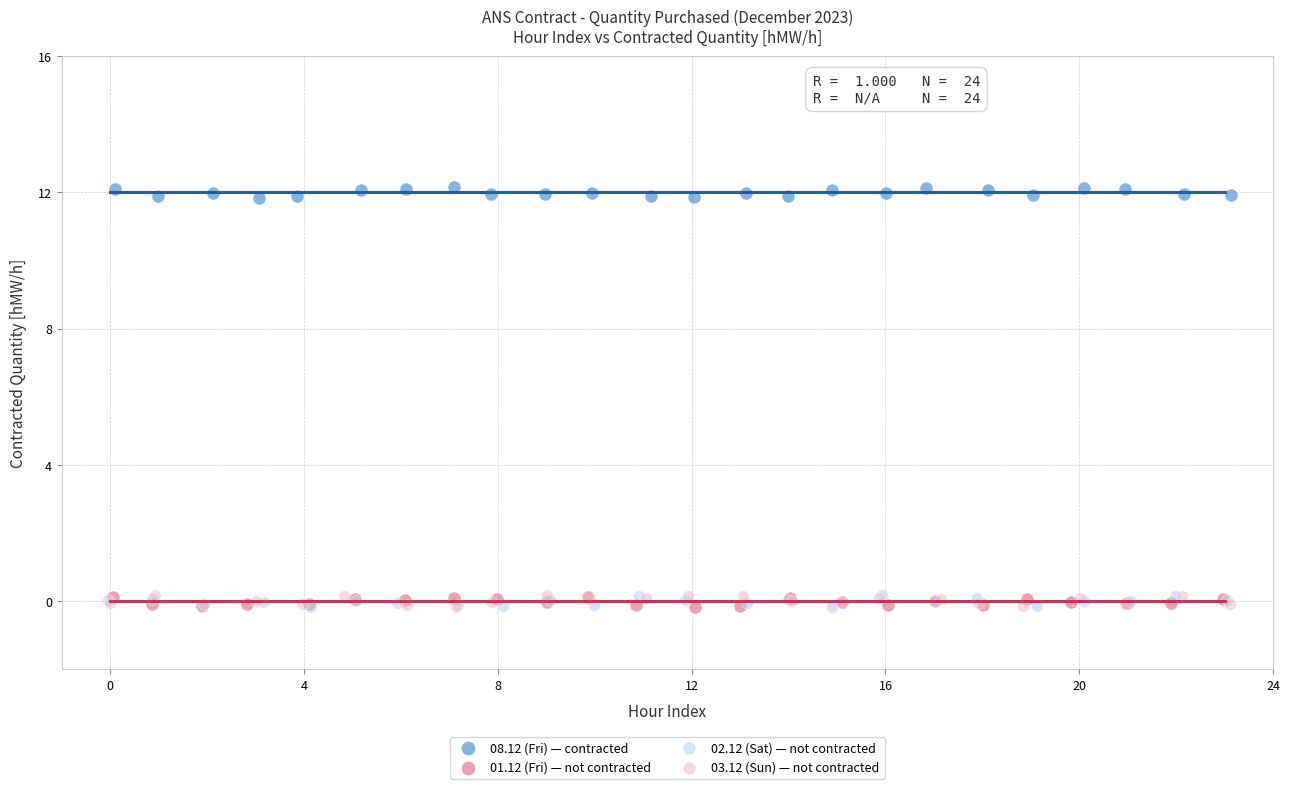

Which series reaches the maximum Y coordinate?

08.12 (Fri) — contracted